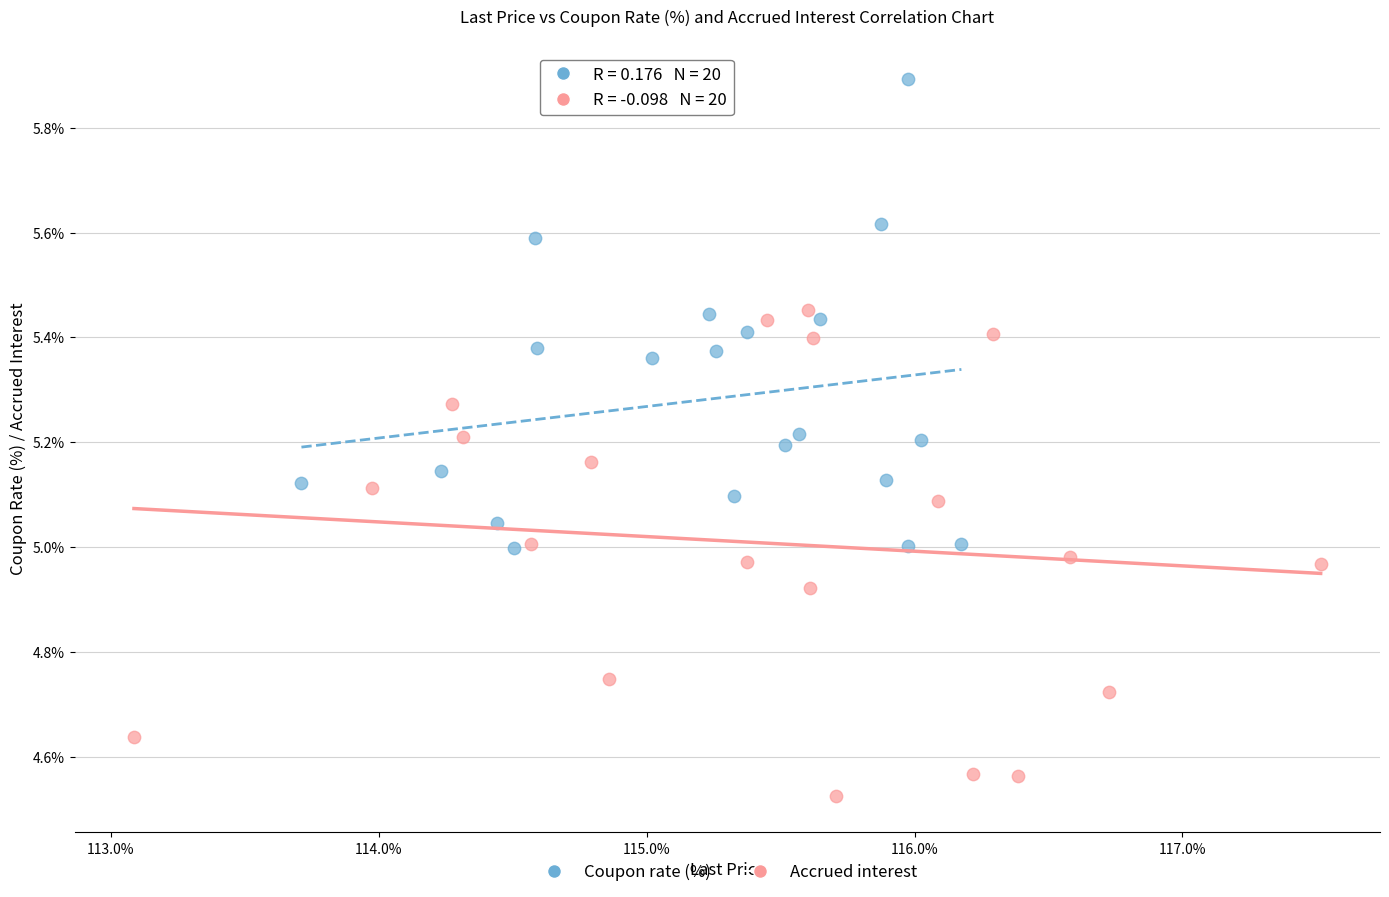

What are all the series names shown in the legend?

Coupon rate (%), Accrued interest